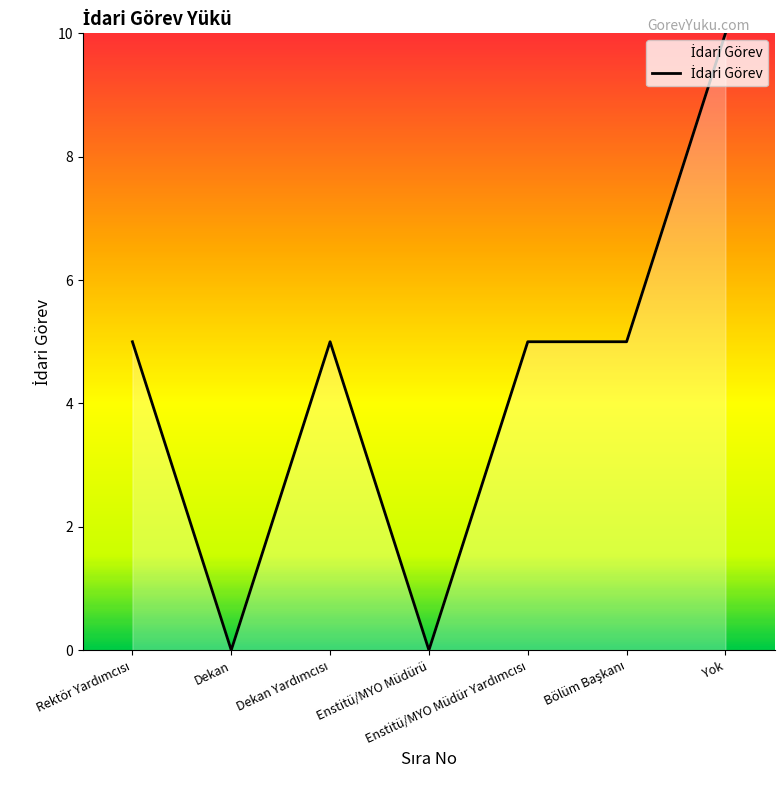

True or false: there are more than 0 points higher than both neighbors.

True